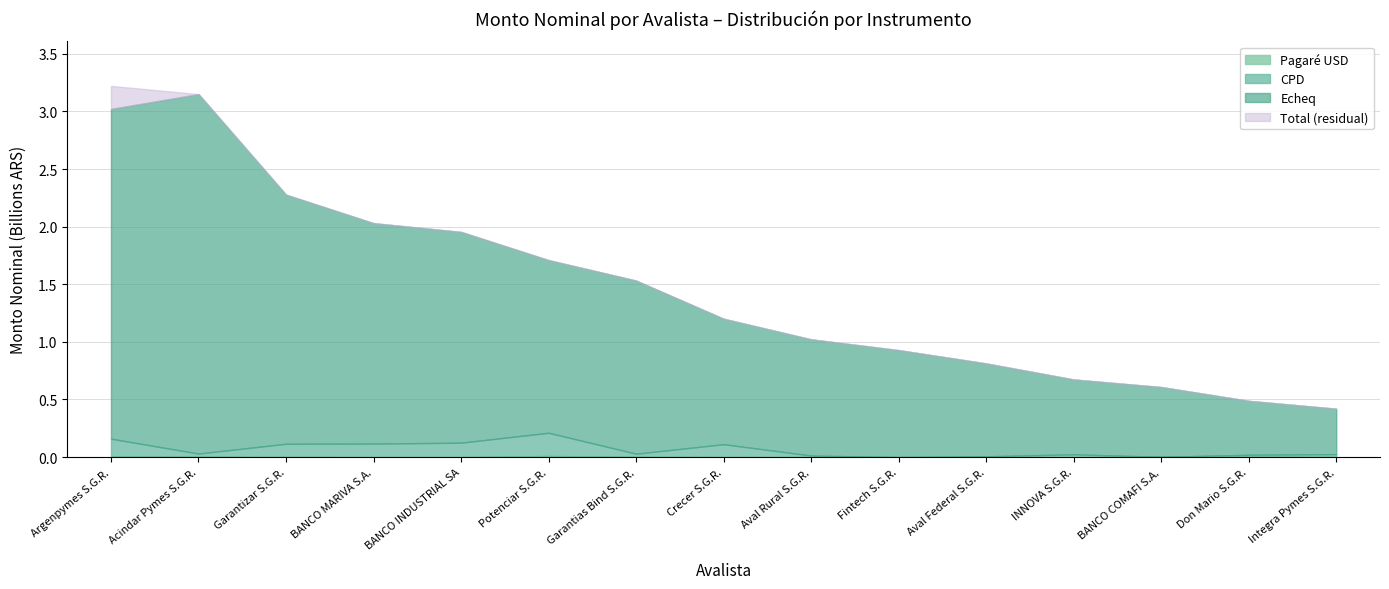

True or false: Pagare USD has more than 2 points higher than both neighbors.

False